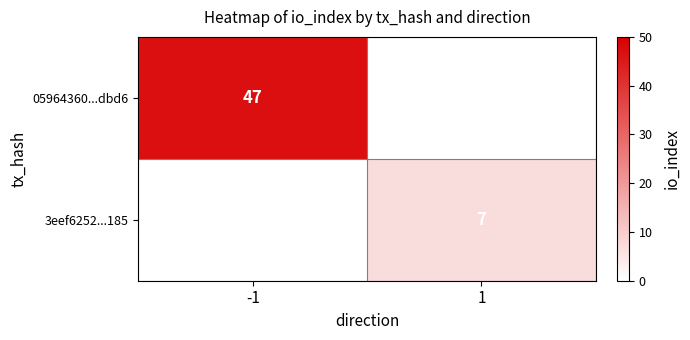

How many categories are shown in the chart?

2